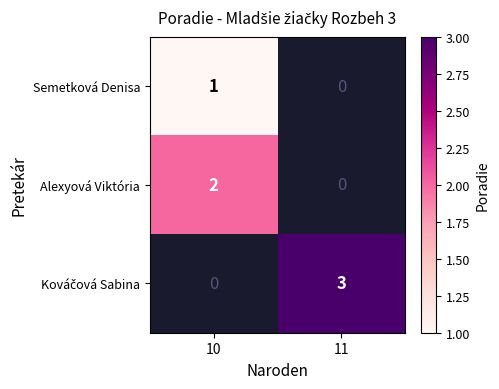

Where is Semetková Denisa nearest to the value 1?

10